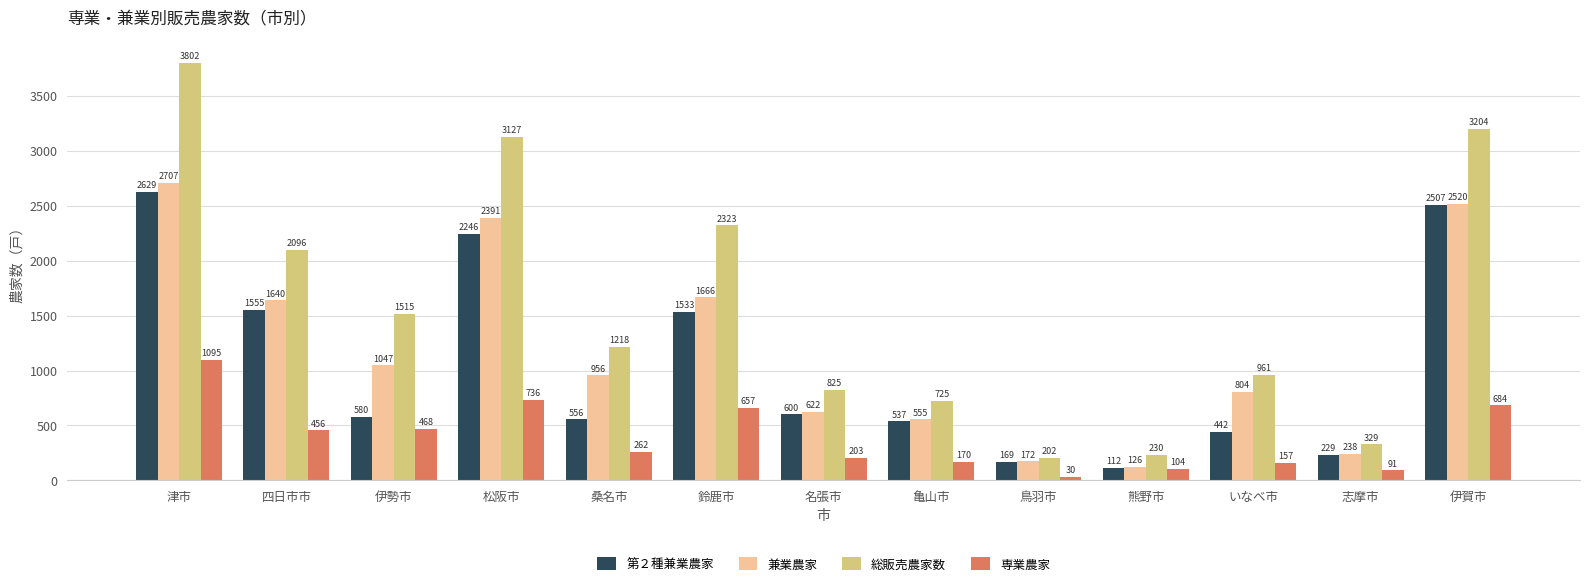

At which label does 第２種兼業農家 first exceed 580?

津市